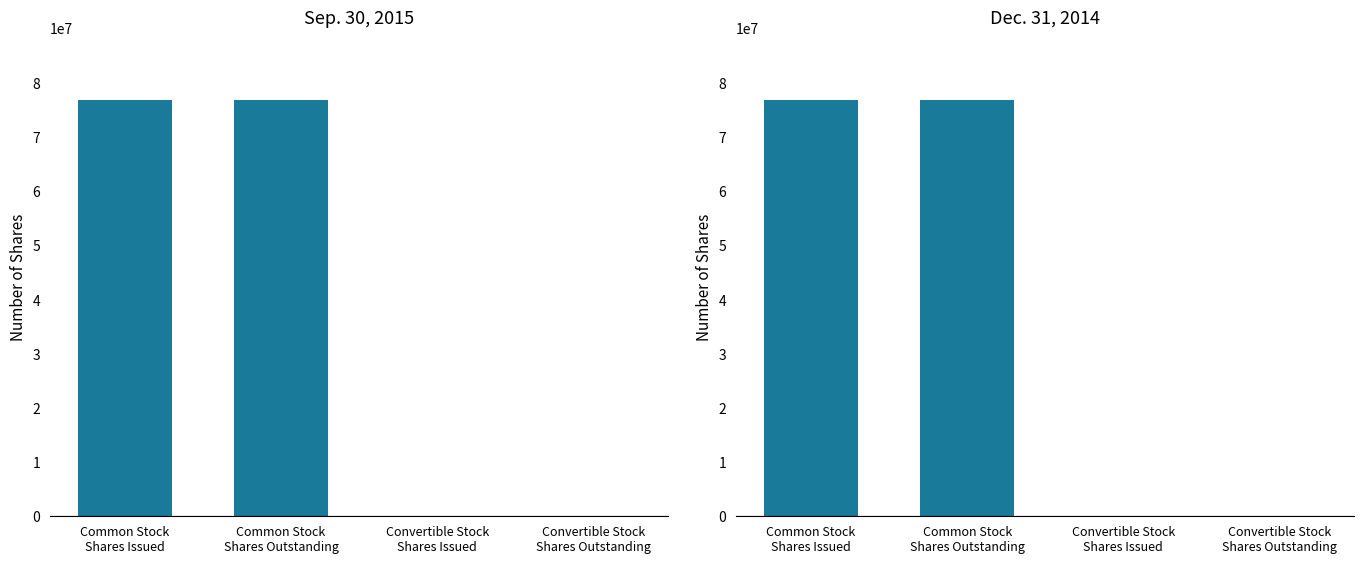

What is the sum of all Sep. 30, 2015 values?

153746982